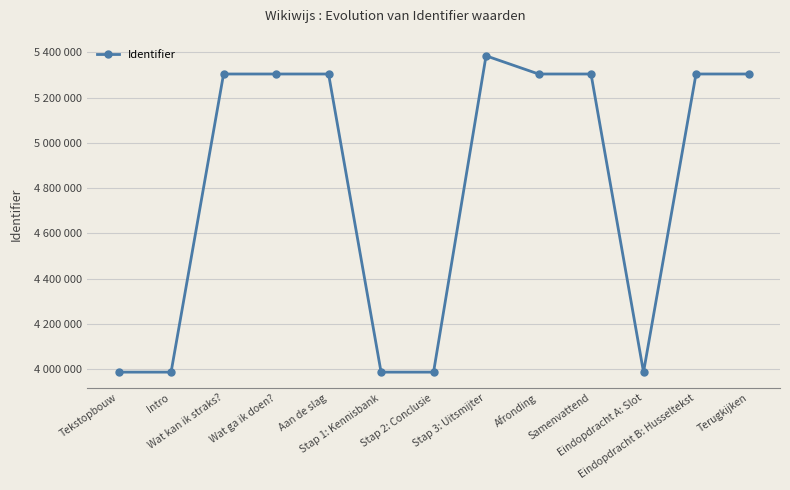

What is the label of the 13th point from the left?

Terugkijken